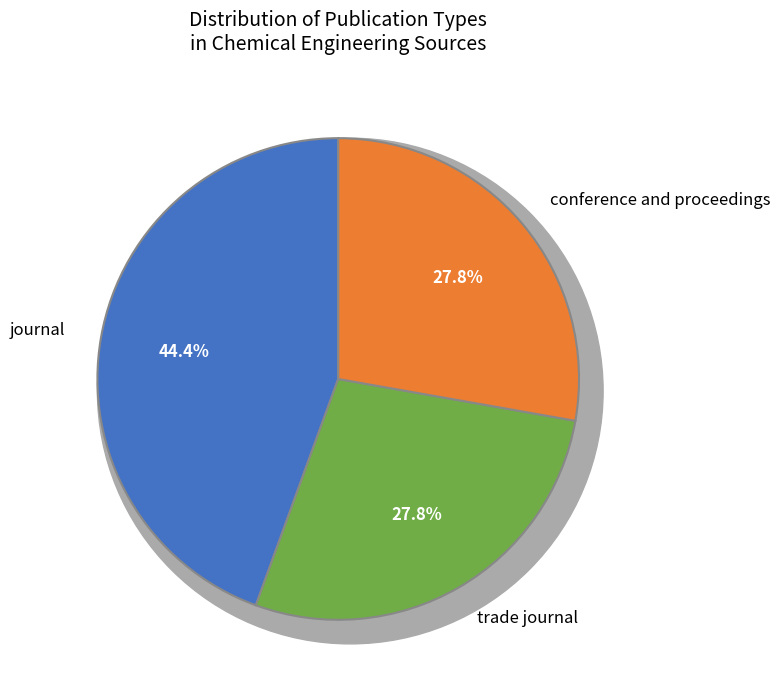

How many slices are in this pie chart?

3